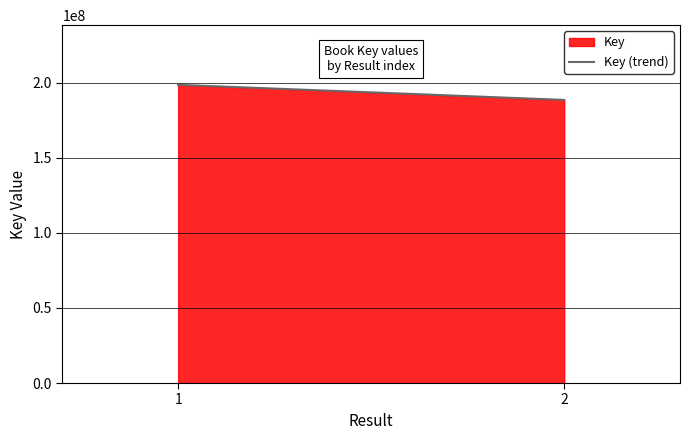

How many values are between 188642368 and 198699780?

2